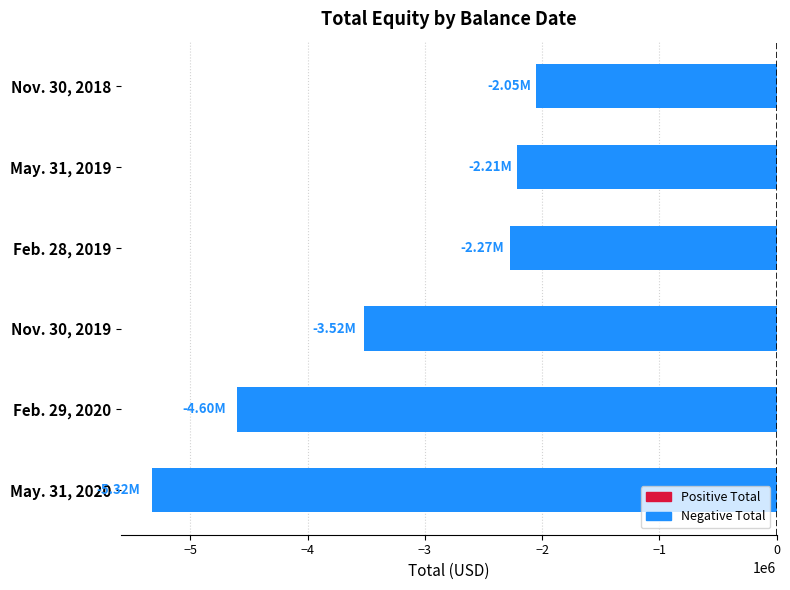

Rank the categories by value from lowest to highest.

May. 31, 2020, Feb. 29, 2020, Nov. 30, 2019, Feb. 28, 2019, May. 31, 2019, Nov. 30, 2018